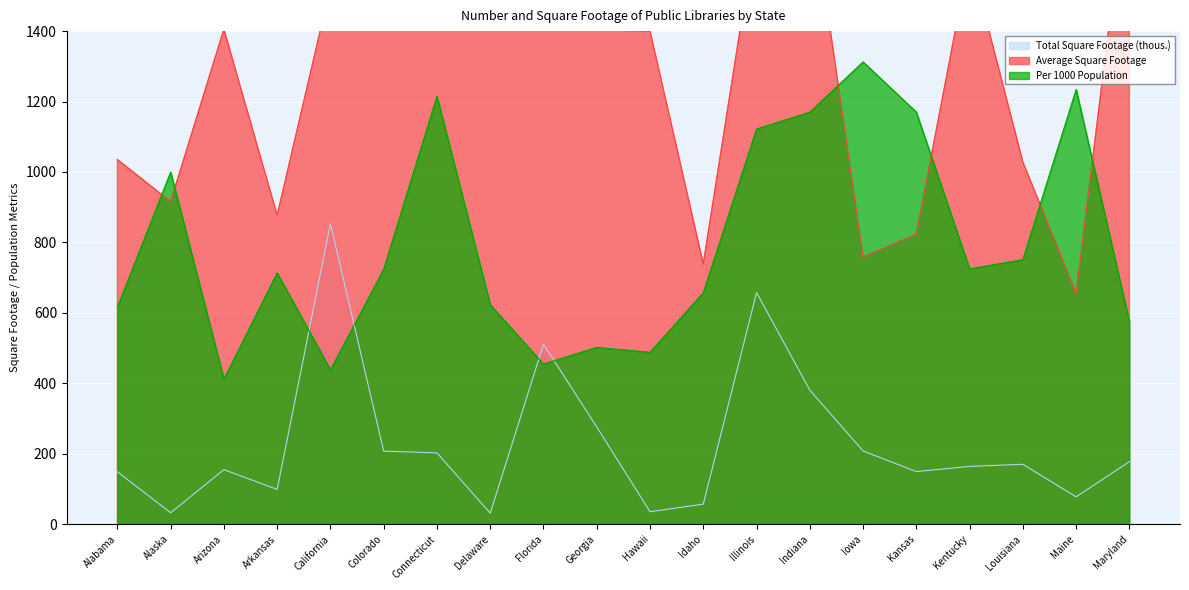

True or false: Per 1000 Population has a value of 657.0 at Idaho.

True